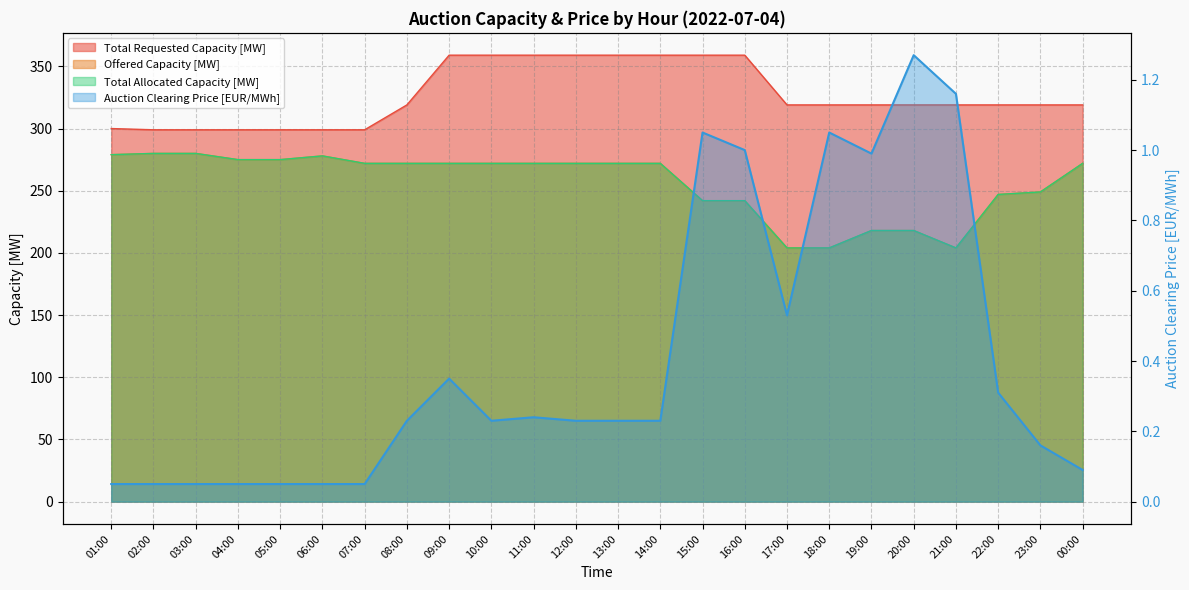

The value at 07:00 is 0.0. True or false?

False